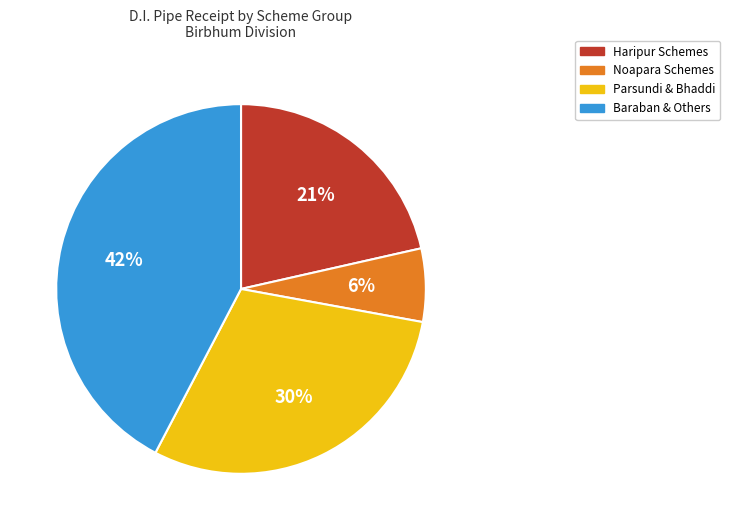

Is there any slice that represents more than half of the pie?

No